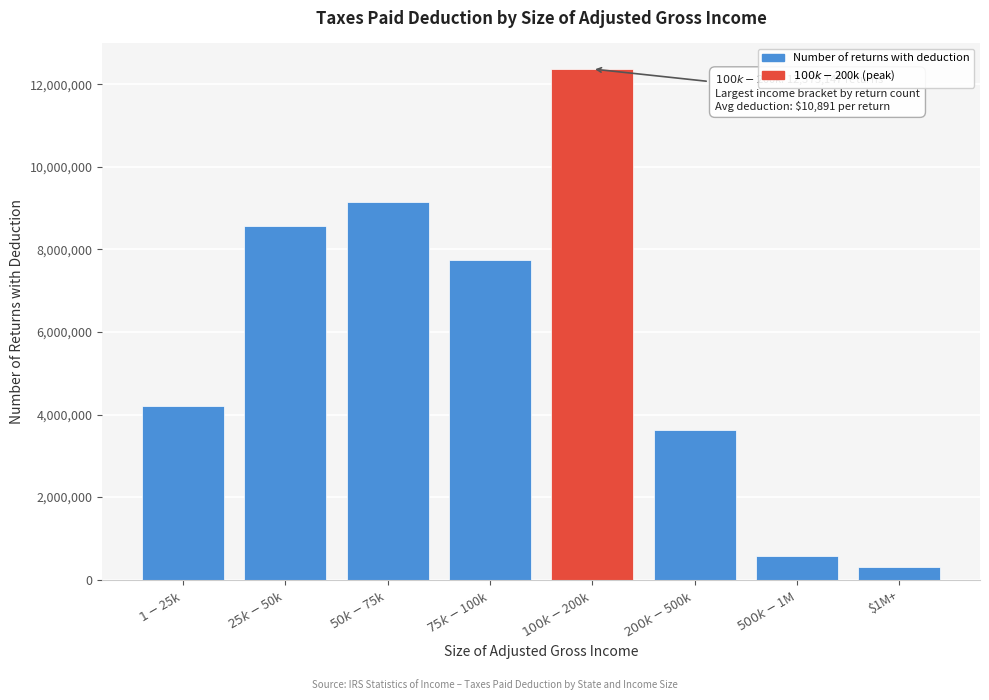

Reading left to right, what are all the values shown in this chart?

4213485	8566090	9161656	7754593	12375147	3626539	583311	297001